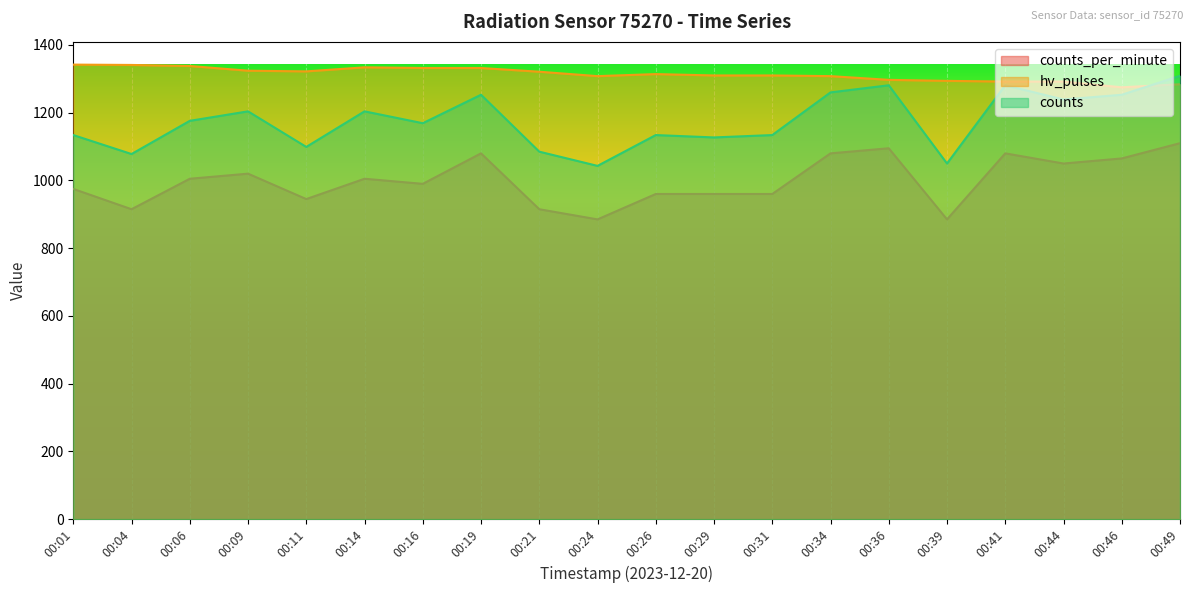

What is the sum of the hv_pulses values at 00:24 and 00:34?

2616